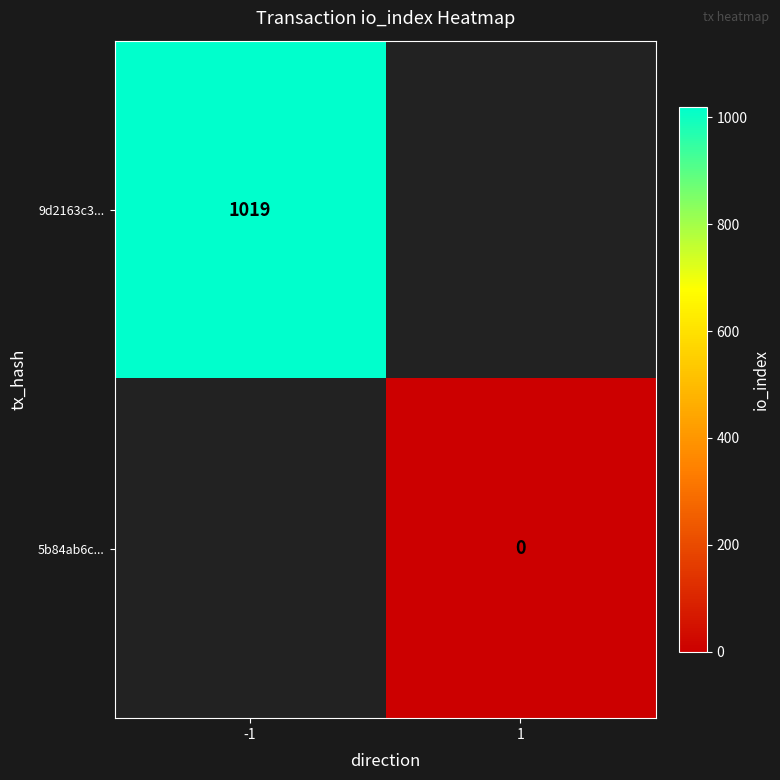

Is it true that 9d2163c3... equals 1019 at -1?

True